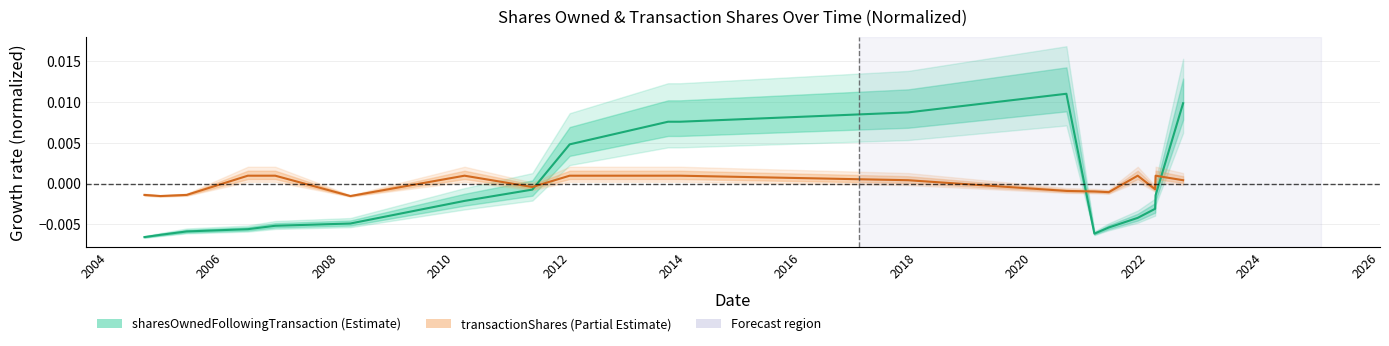

True or false: sharesOwnedFollowingTransaction has a value of -0.0 at 16.

False